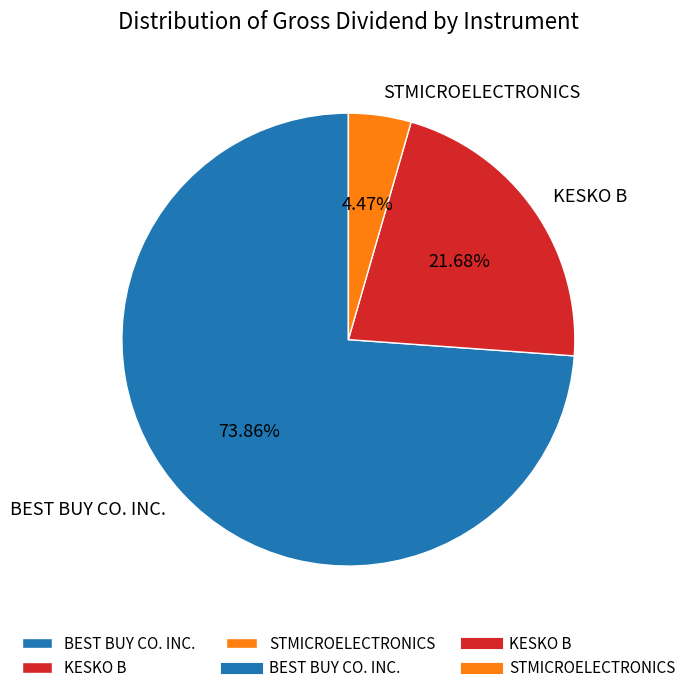

Which has a higher value, KESKO B or STMICROELECTRONICS?

KESKO B